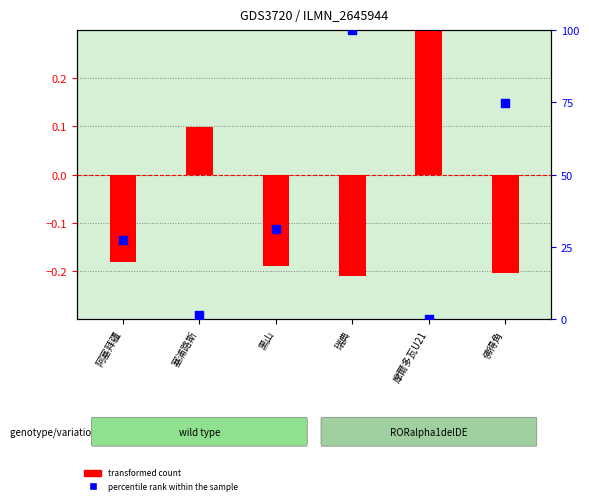

At which category is the sum across all series the highest?

瑞典